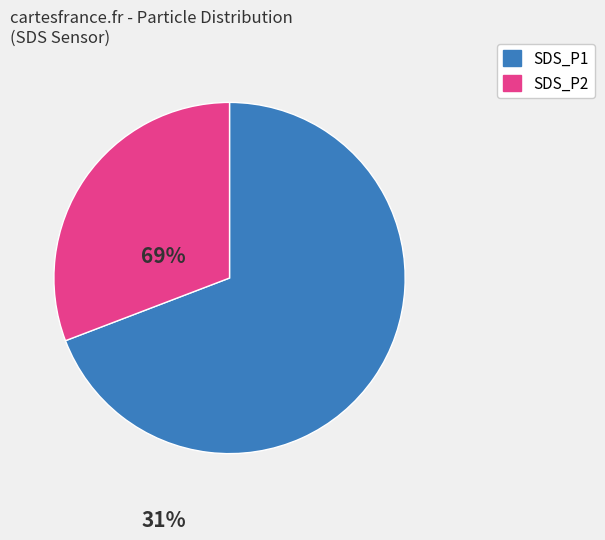

Which slice represents more than half of the pie?

SDS_P1